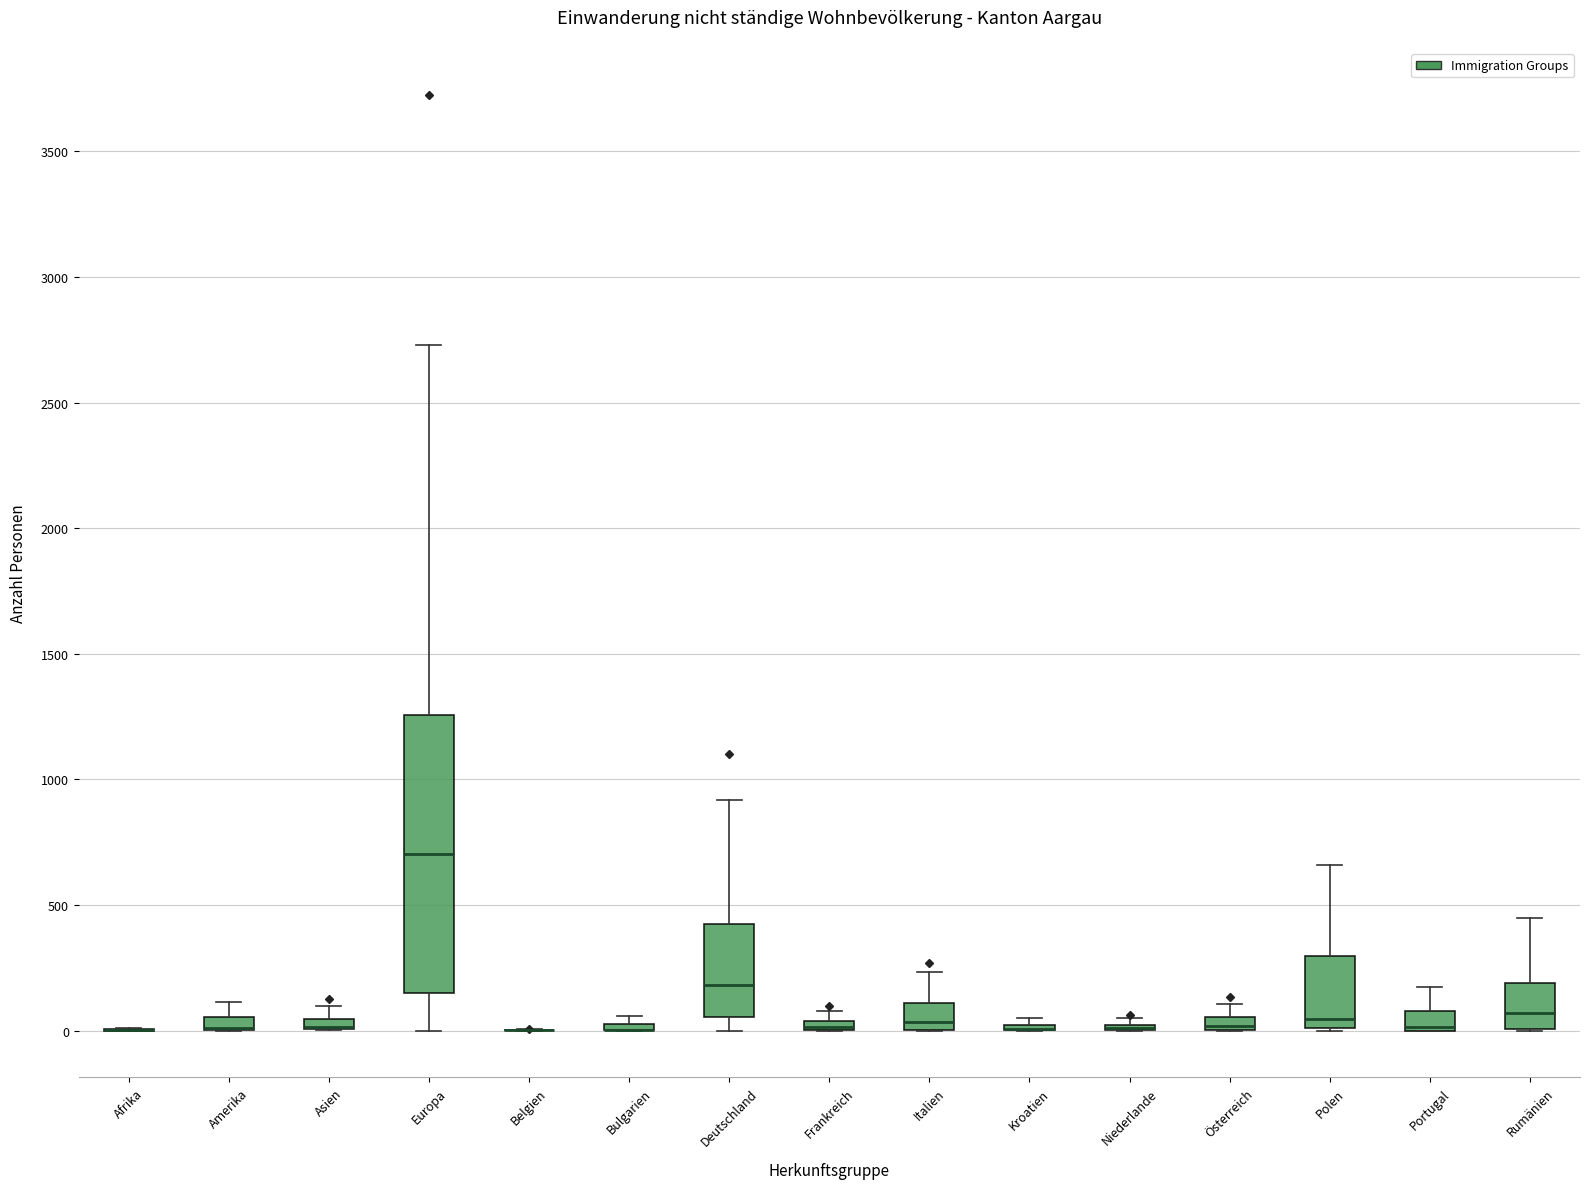

Which box is the tallest, from its lower edge to its upper edge?

Europa